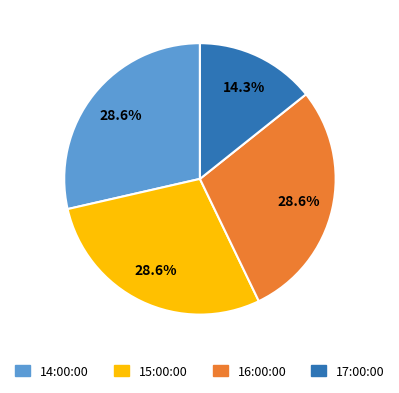

Which slice is the smallest?

17:00:00